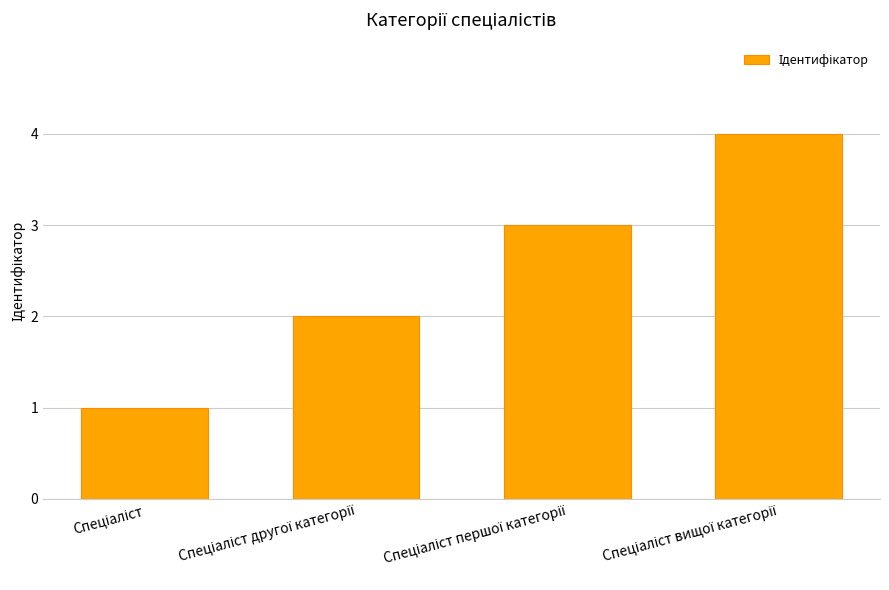

What is the greatest value displayed?

4